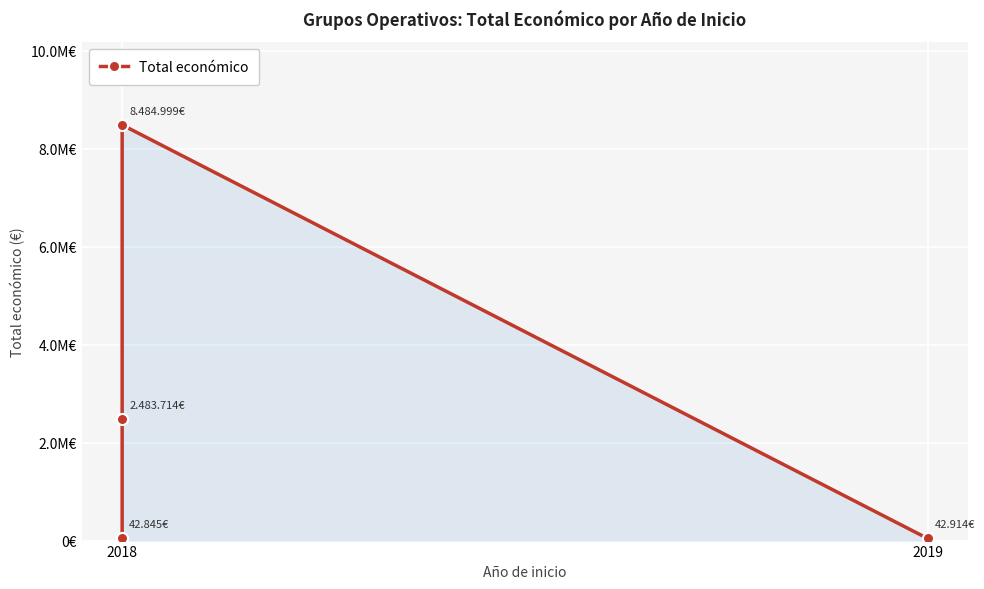

Approximately how many times larger is the value at 2018 compared to 2018?

58.0